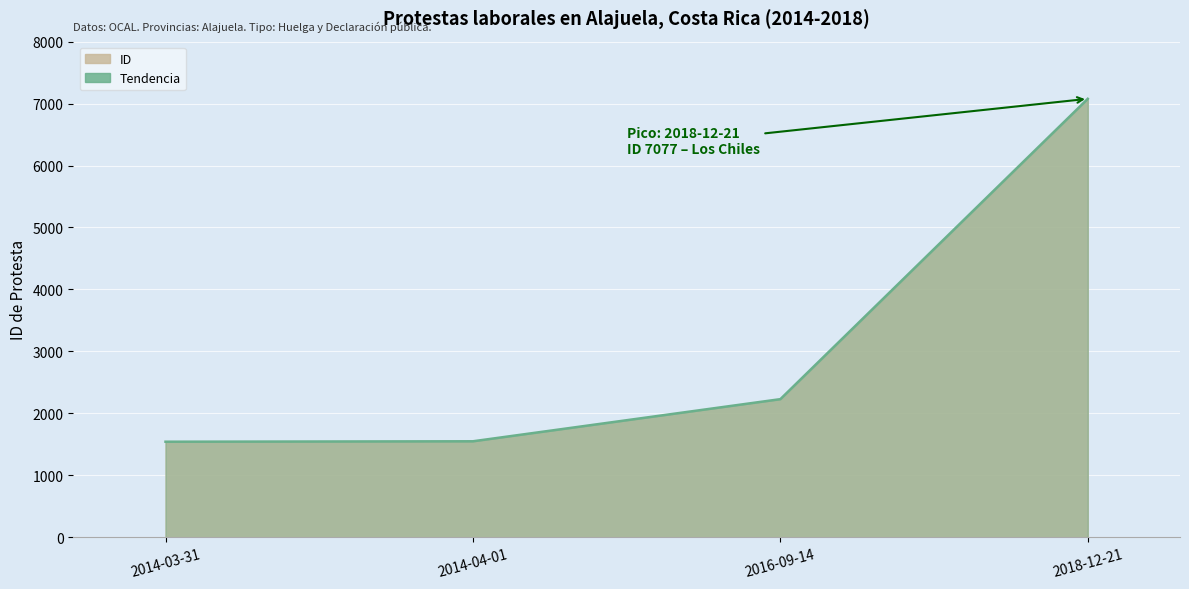

True or false: the data shows 2229 at 2016-09-14.

True